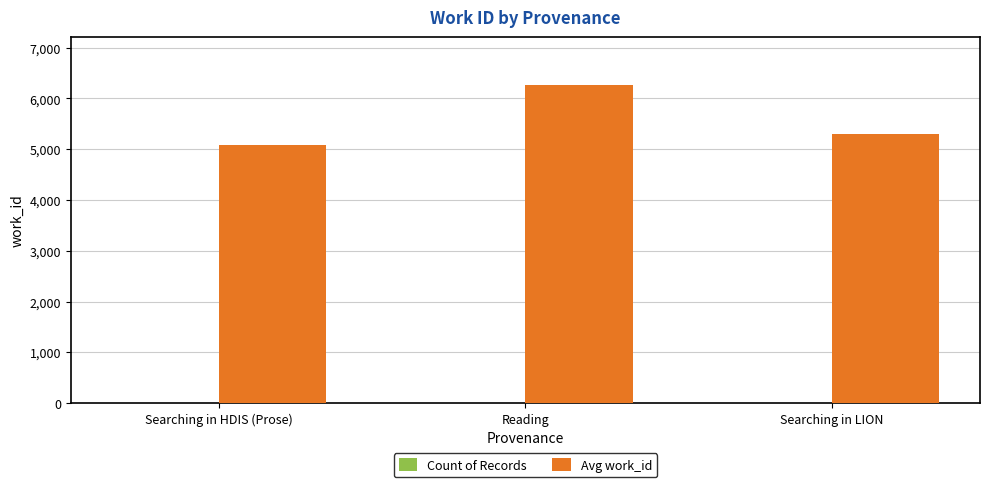

What is the average value of the Avg work_id series?

5552